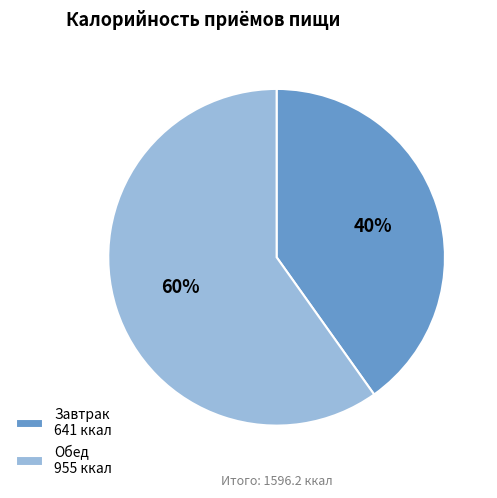

To the nearest percent, what is the combined percentage of Завтрак and Обед?

100%